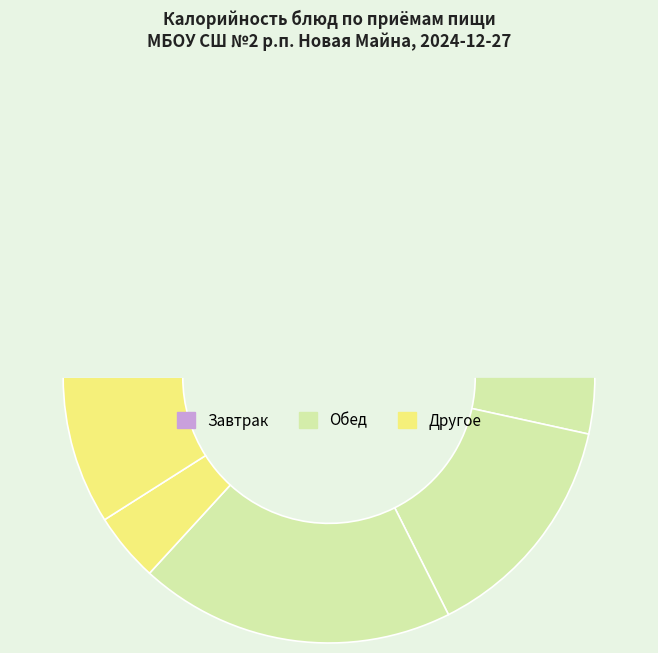

What percentage is the хлеб пшеничный slice, to the nearest percent?

5%